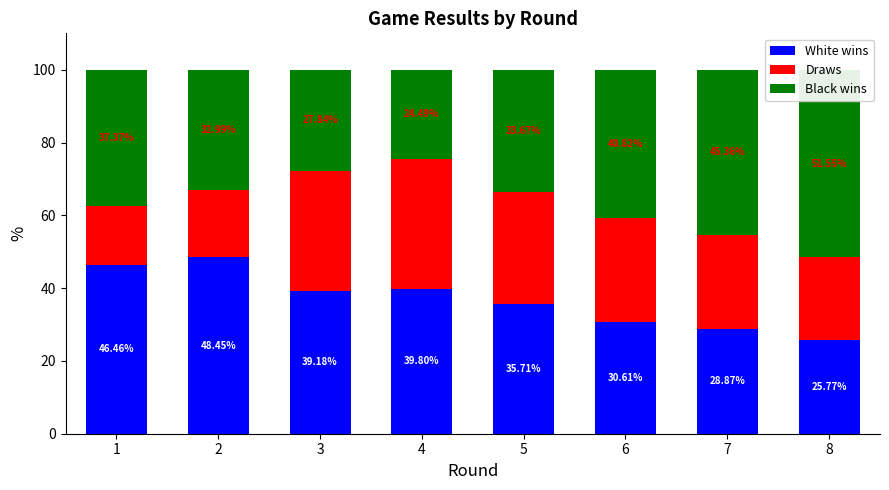

The Black wins series shows 54.2 at 1. True or false?

False